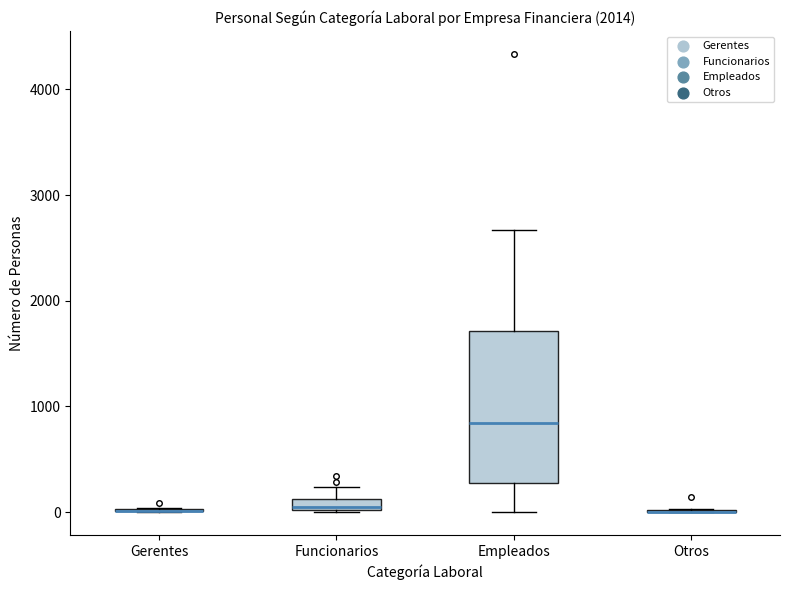

Which box is the tallest, from its lower edge to its upper edge?

Empleados